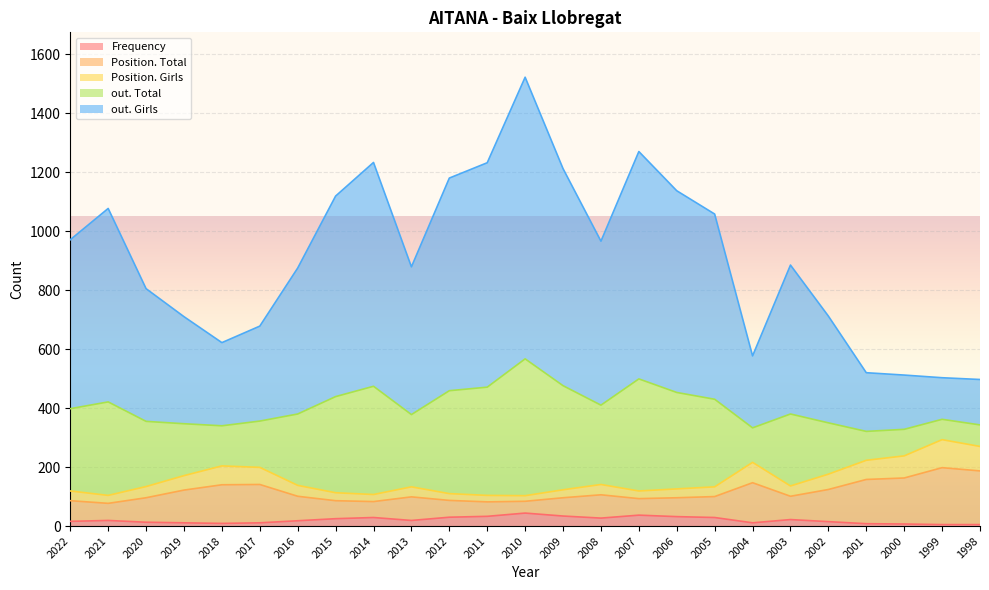

What is the highest value of the Frequency series?

44